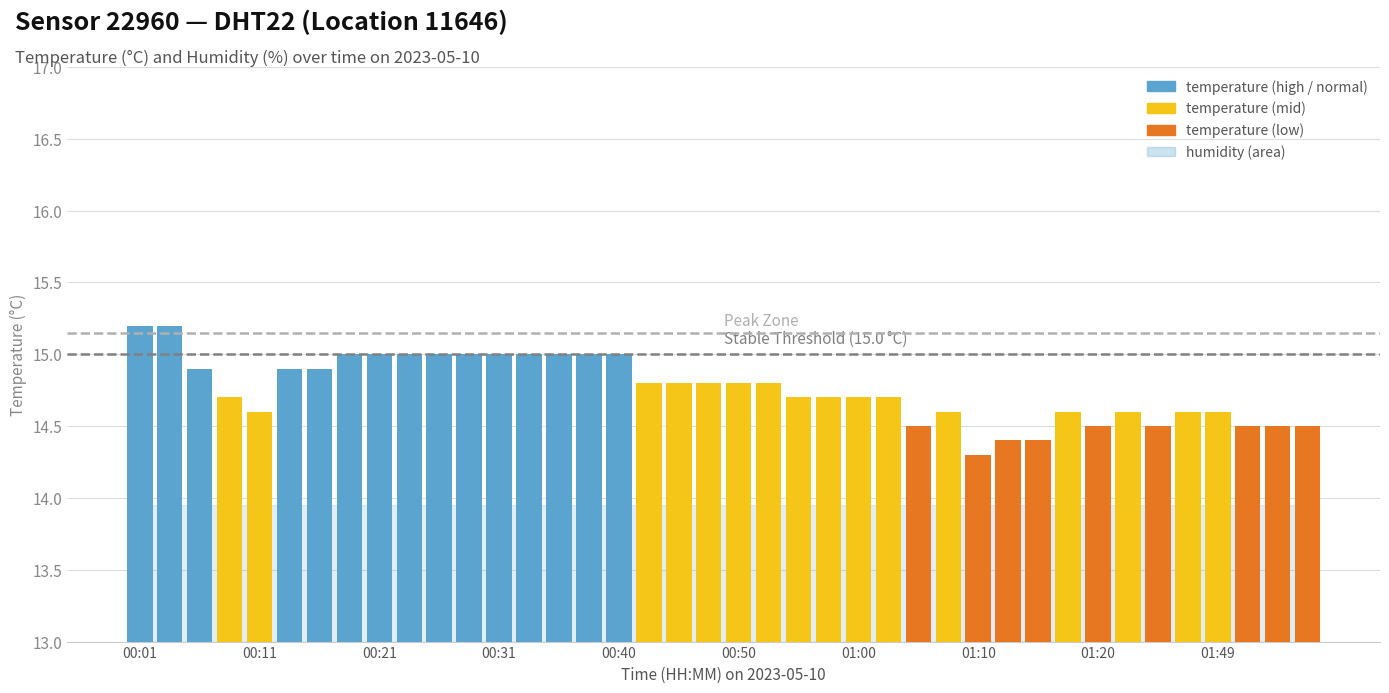

What is the value of the 24th bar from the left?

14.7